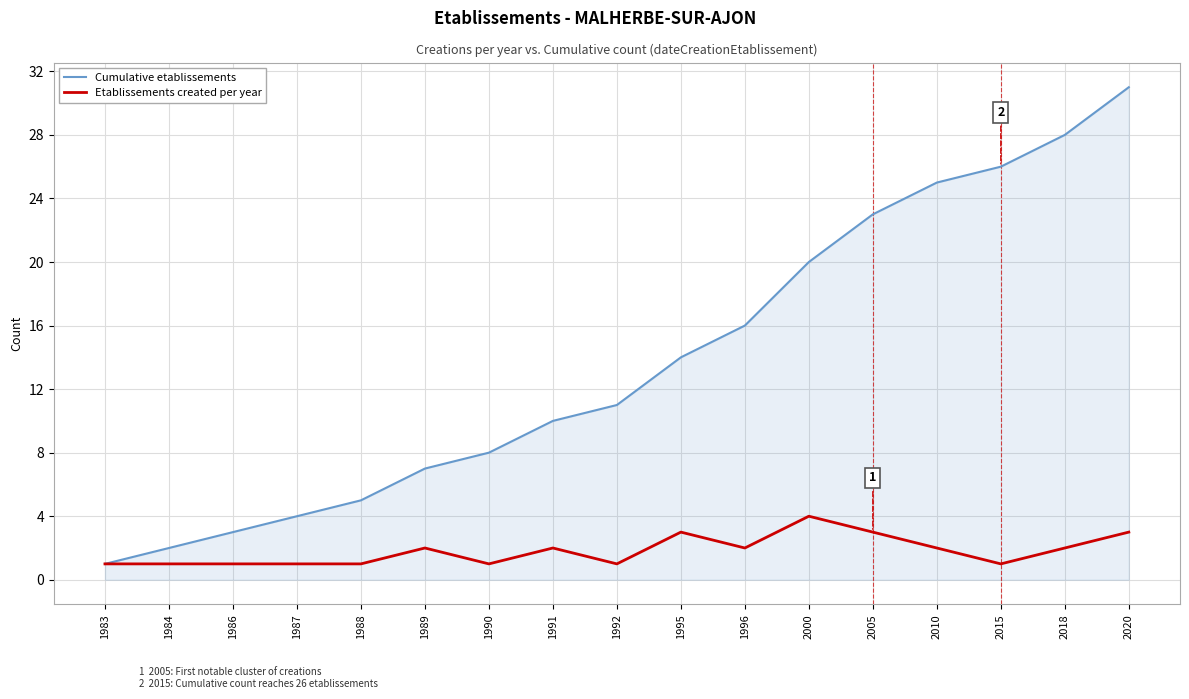

What is the minimum value for Etablissements created per year?

1